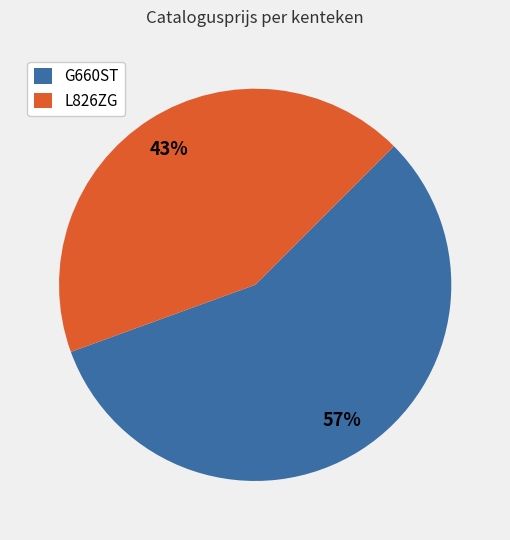

Combined, do L826ZG and G660ST account for over 50%?

Yes